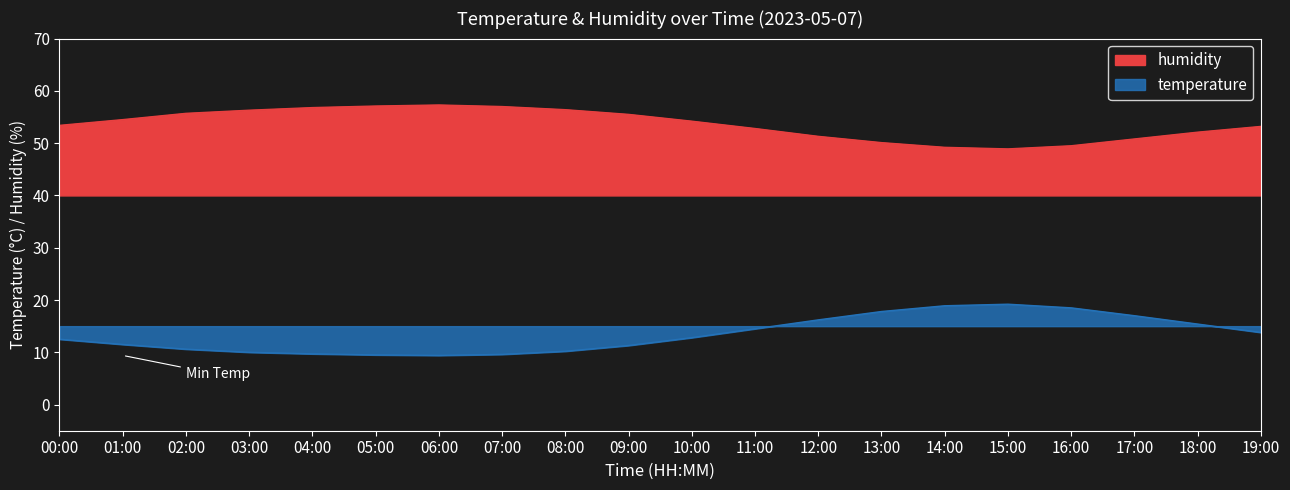

True or false: humidity and temperature cross at least once.

False